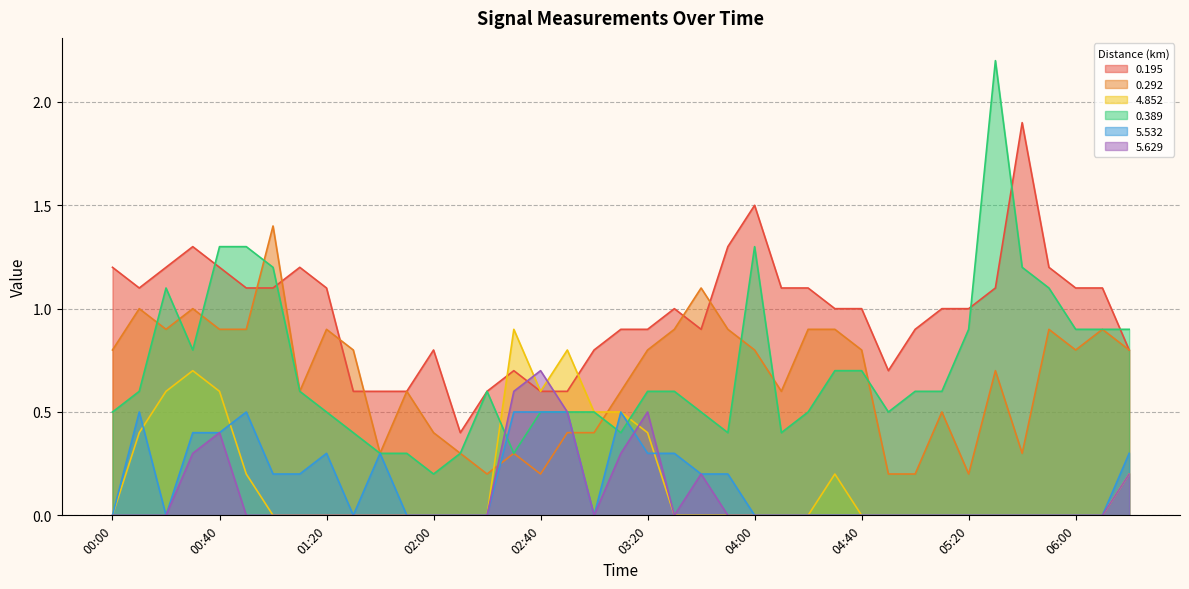

At which label does 0.195 first exceed 1?

00:00